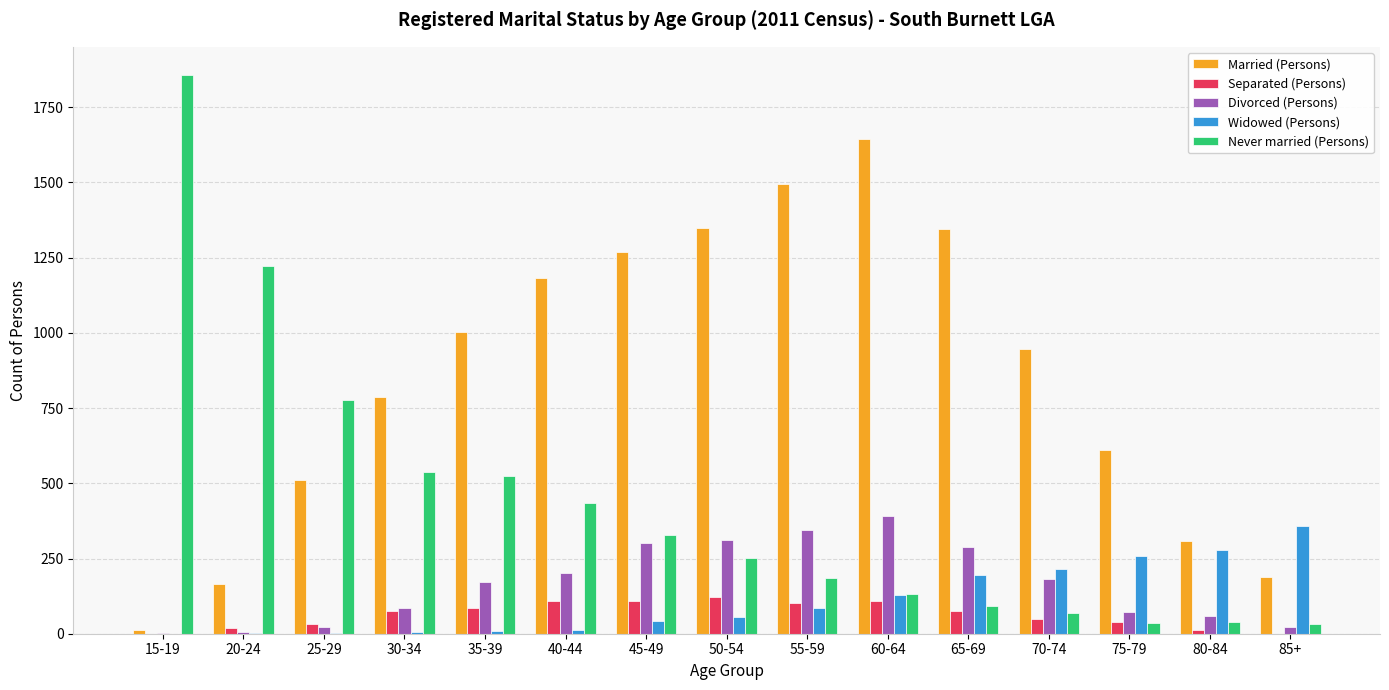

Which series changed the most between 55-59 and 70-74?

Married (Persons)